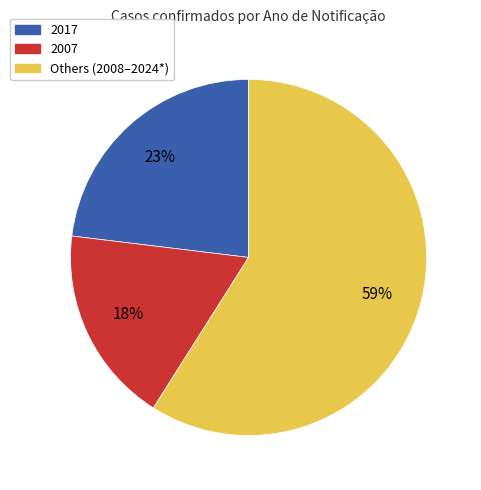

To the nearest percent, what is the difference between the largest and smallest slice percentages?

41%